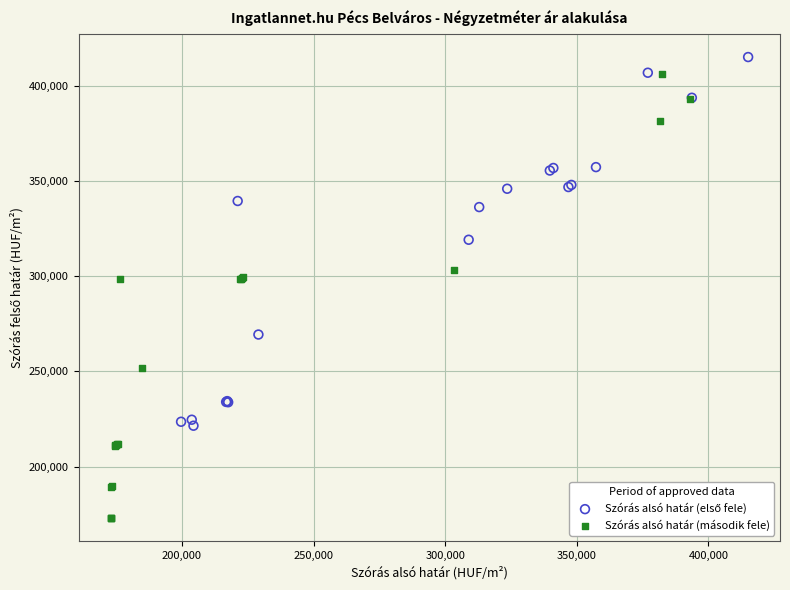

Which series contains the lowest Y value?

Szórás alsó határ (második fele)